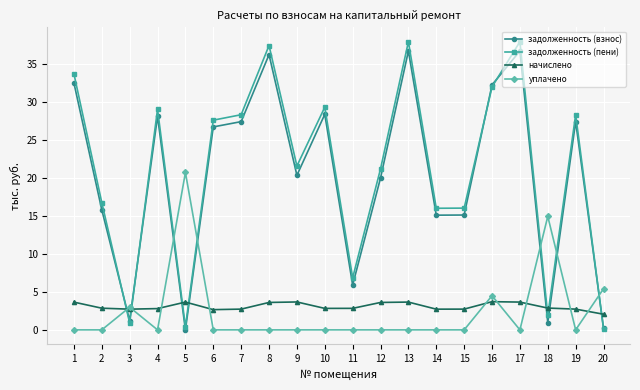

Is it true that начислено equals 0.9 at 6?

False